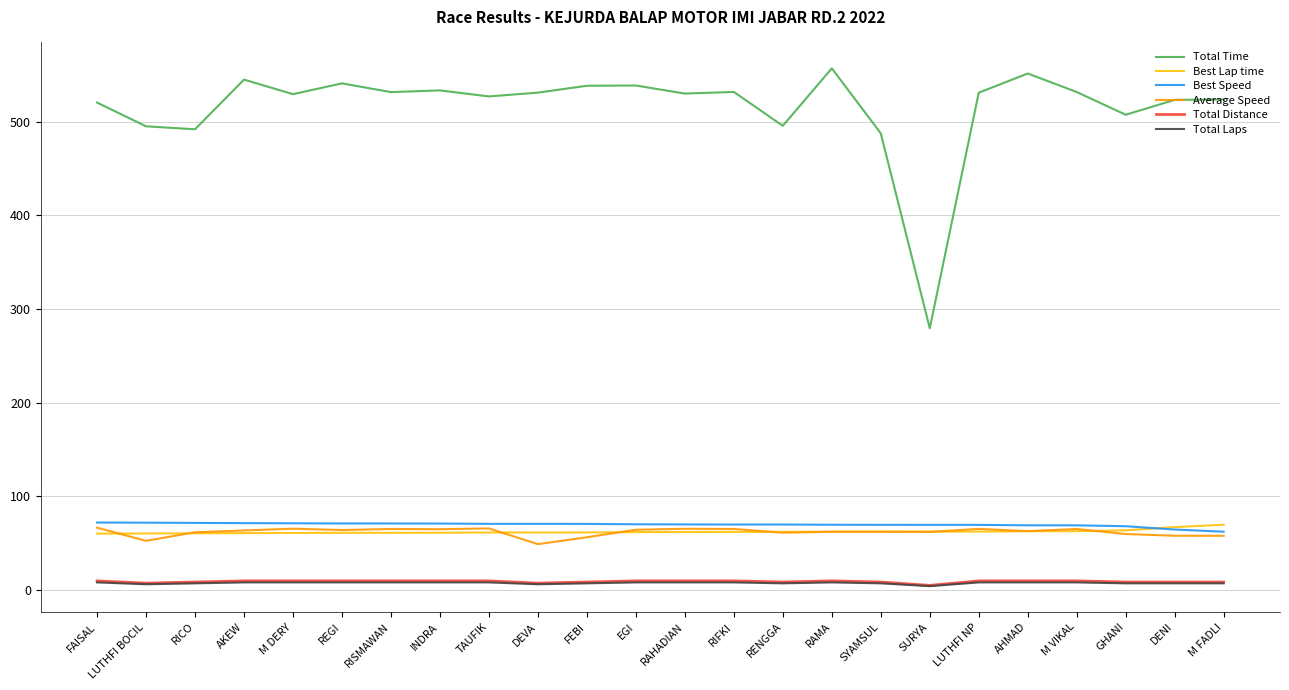

Which series has the largest range (max minus min)?

Total Time